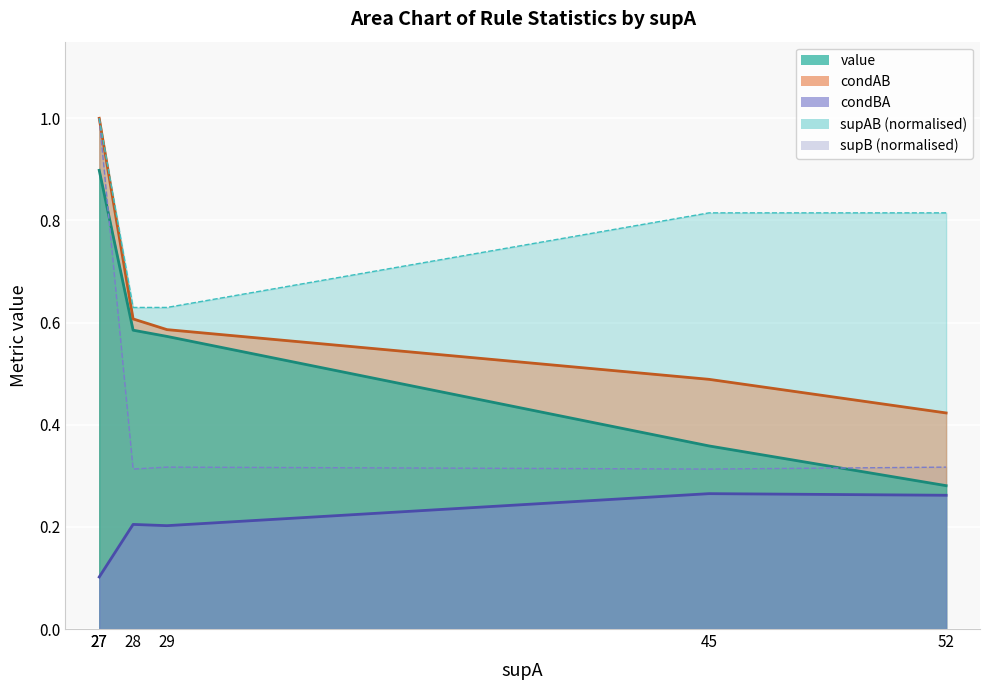

How many lines are shown in the chart?

5